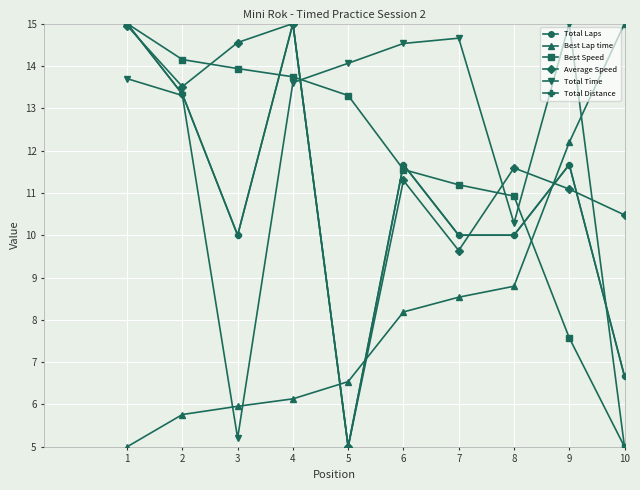

What is the sum of the Average Speed values at 6 and 9?

22.4